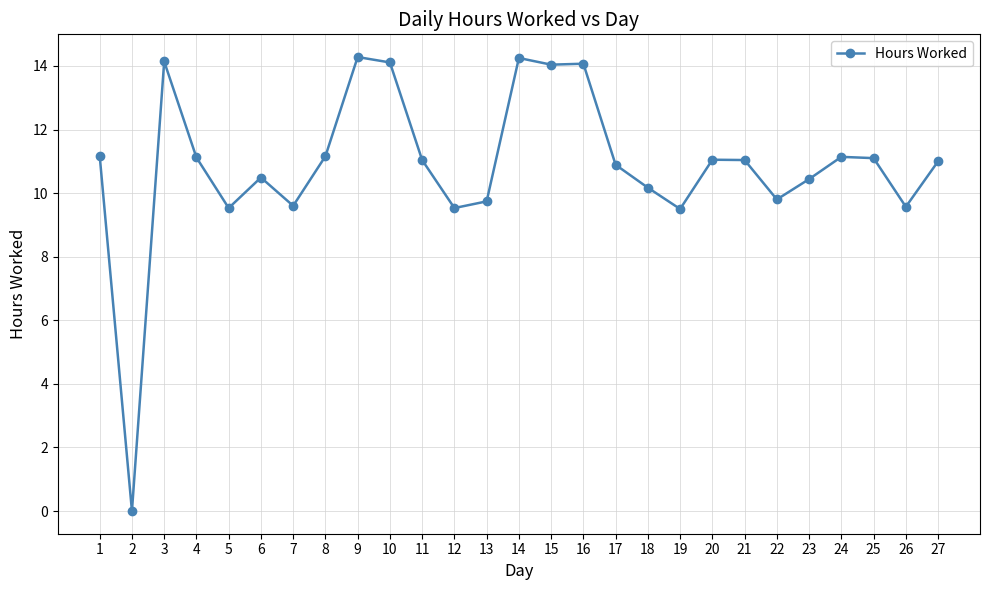

Count the number of data series in this chart.

1